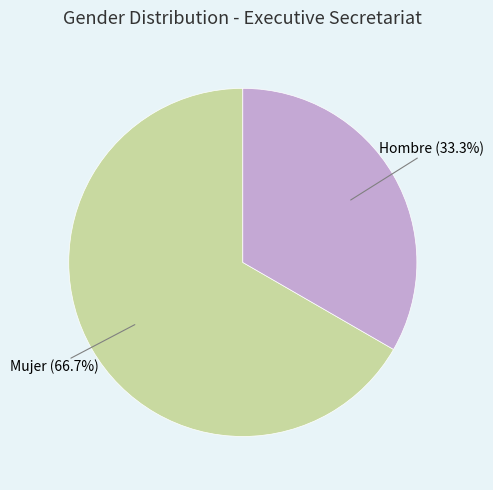

Is there any slice that represents more than half of the pie?

Yes